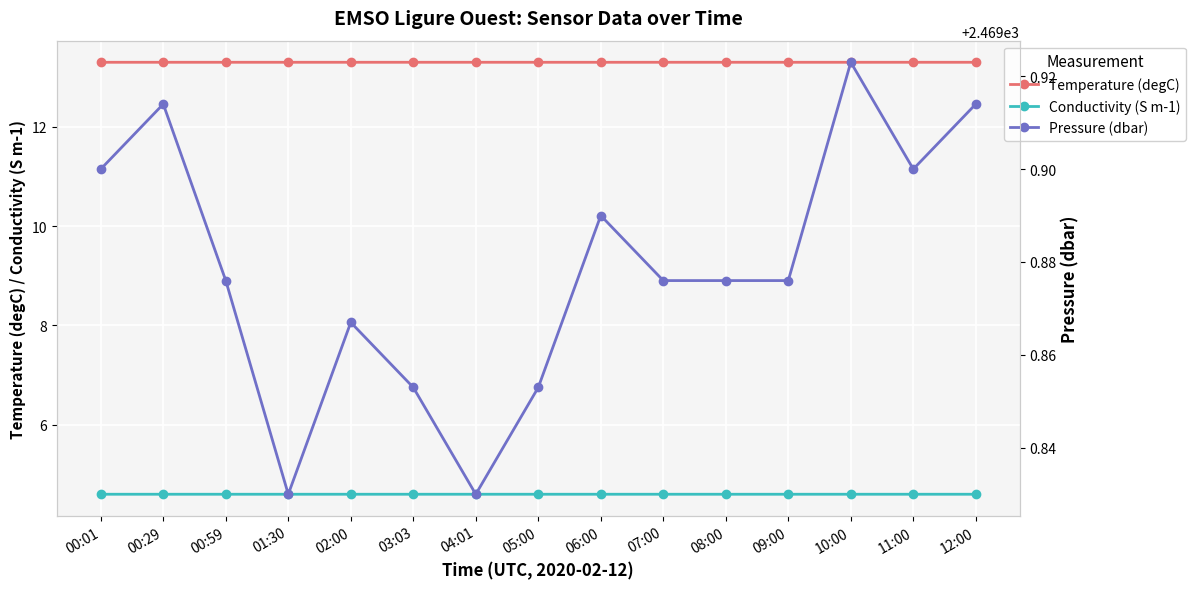

True or false: Temperature (degC) and Pressure (dbar) cross at least once.

False